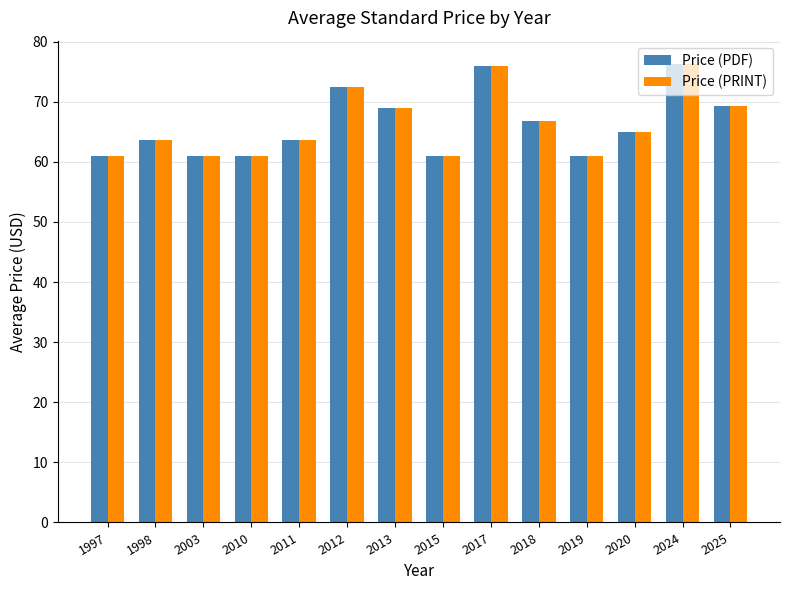

What is the sum of the Price (PDF) values at 2013 and 2012?

141.5